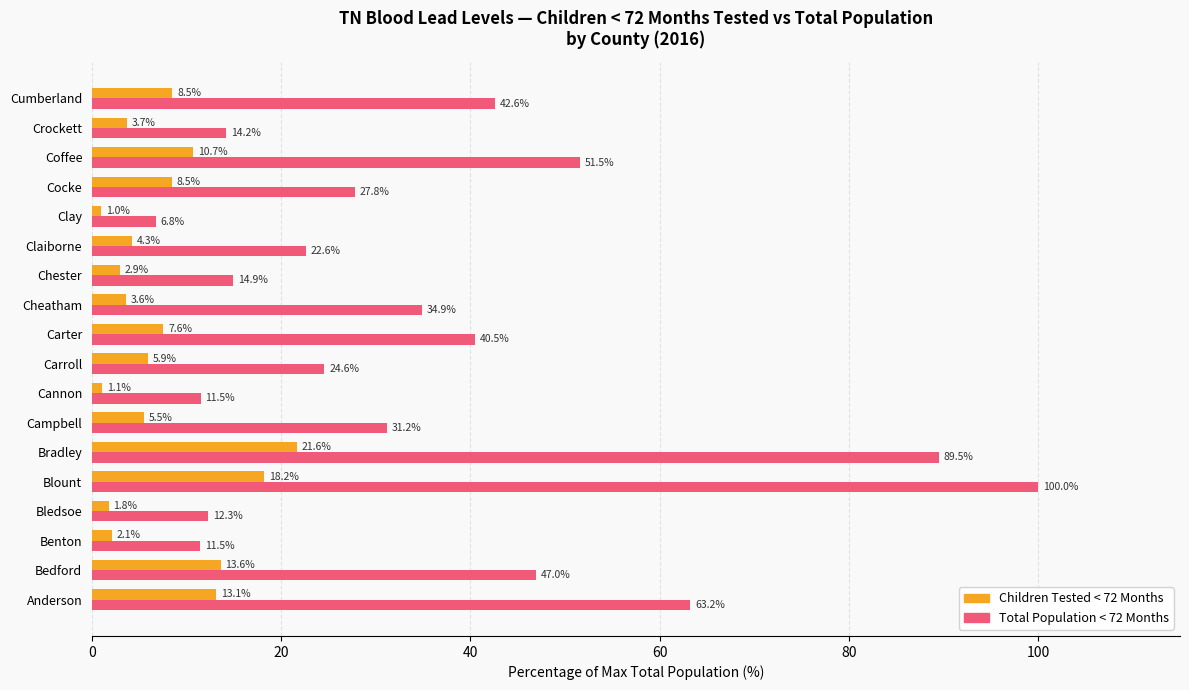

What is the smallest value displayed?

1.0